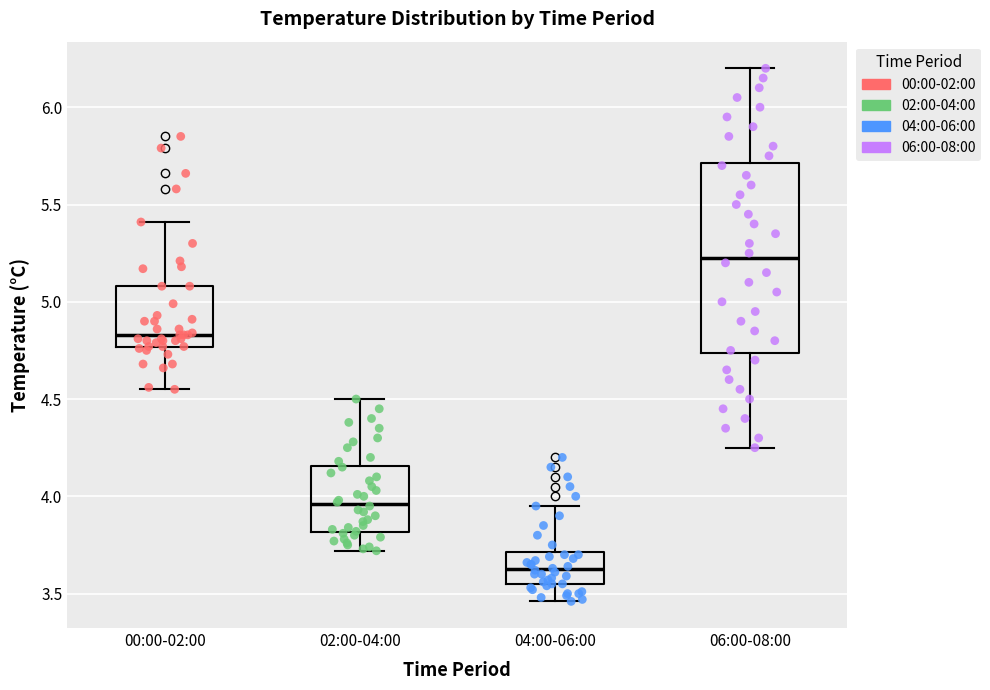

Reading left to right, read every box against the y-axis: the position of its median line, the range the box covers, and the ends of its whiskers. The values are not printed on the chart, so give them approximately, as read against the axis.

00:00-02:00: median 4.85, box 4.75 to 5.10, whiskers 4.55 to 5.40
02:00-04:00: median 3.95, box 3.80 to 4.15, whiskers 3.70 to 4.50
04:00-06:00: median 3.65, box 3.55 to 3.70, whiskers 3.45 to 3.95
06:00-08:00: median 5.25, box 4.75 to 5.70, whiskers 4.25 to 6.20